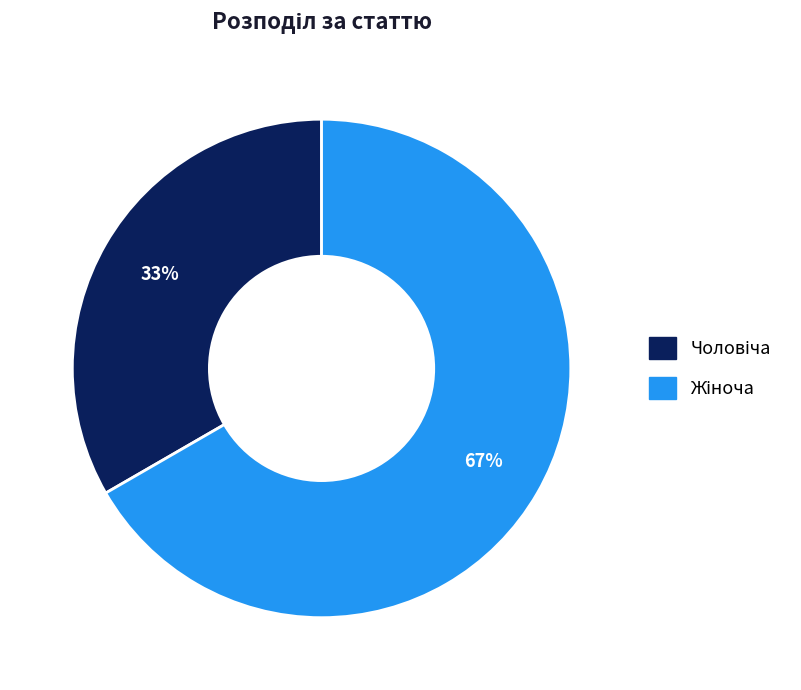

Is there any slice that represents more than half of the pie?

Yes